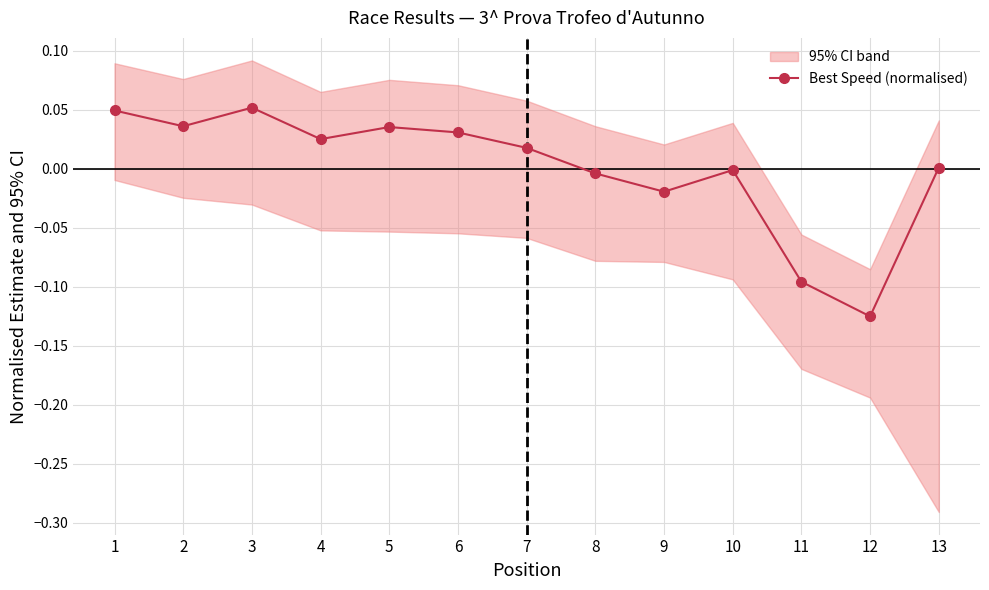

Which label corresponds to the smallest value in the chart?

12